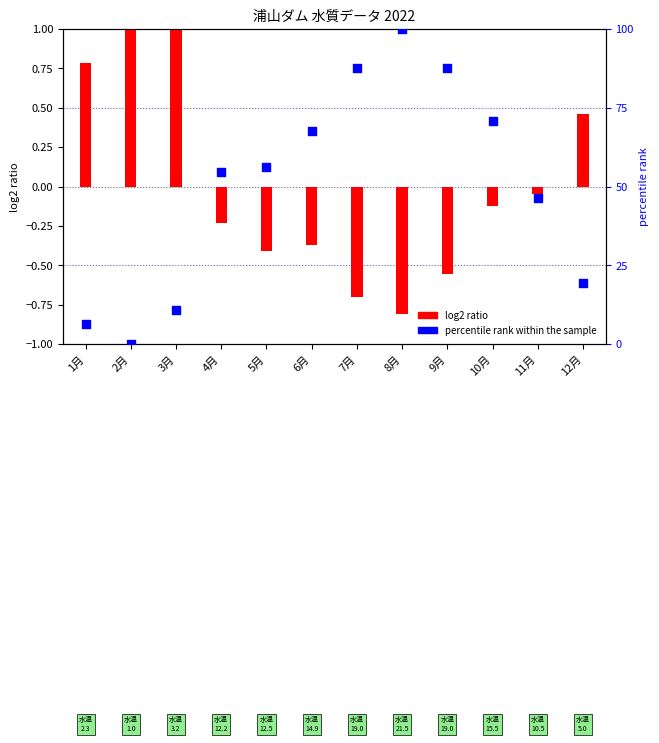

Which series reaches the minimum Y coordinate?

log2 ratio